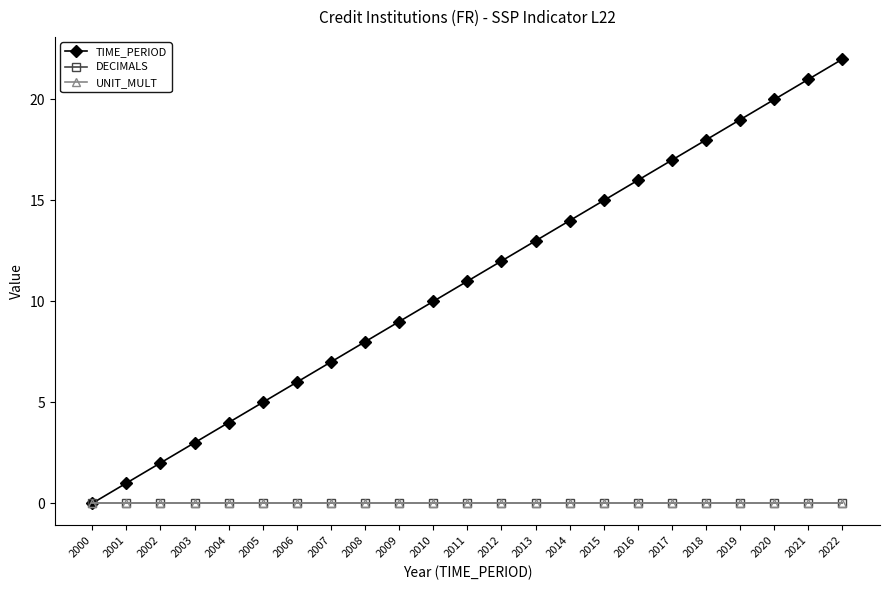

At which category is the sum across all series the highest?

2022